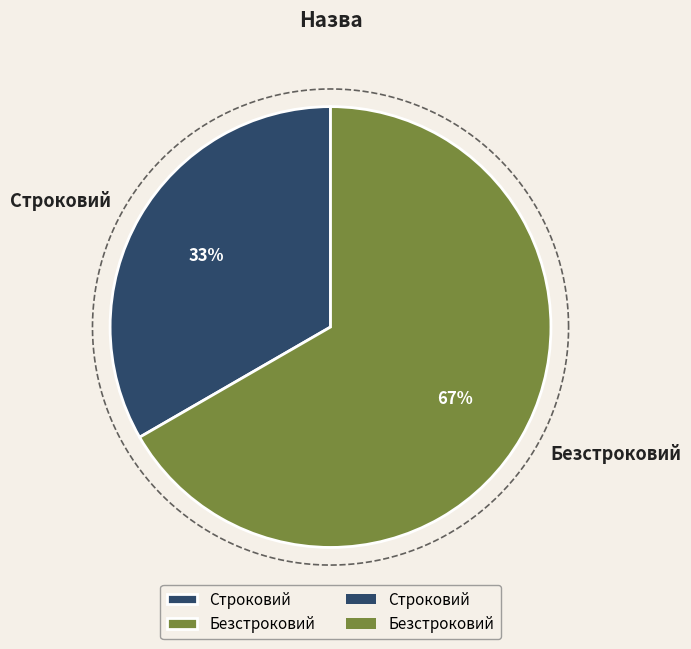

Is it true that Безстроковий is 67% of the pie?

True